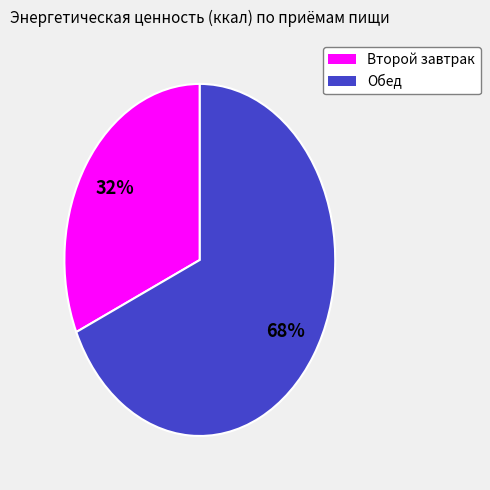

To the nearest percent, what percentage of the pie is Обед?

68%